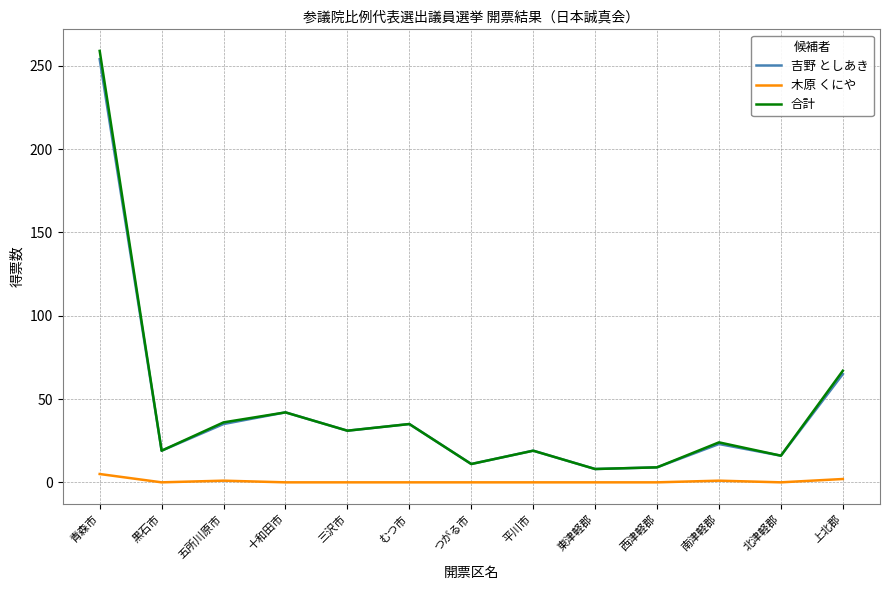

Is it true that 吉野 としあき equals 9 at 西津軽郡?

True